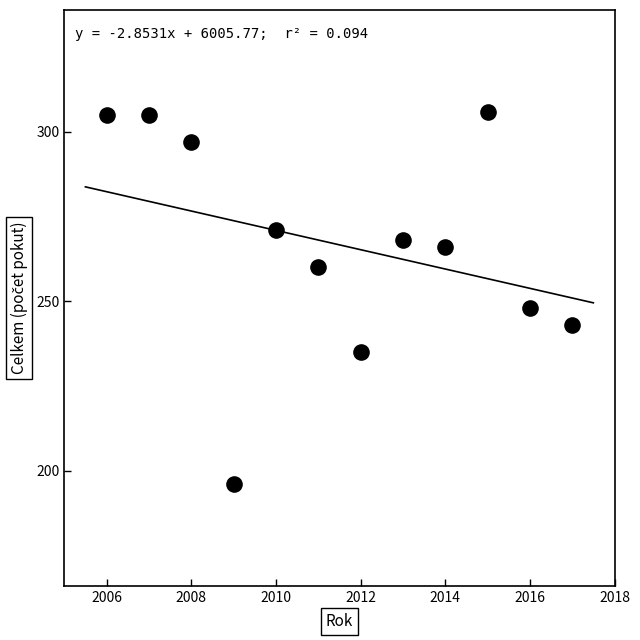

What is the range of Y values (max minus min)?

110